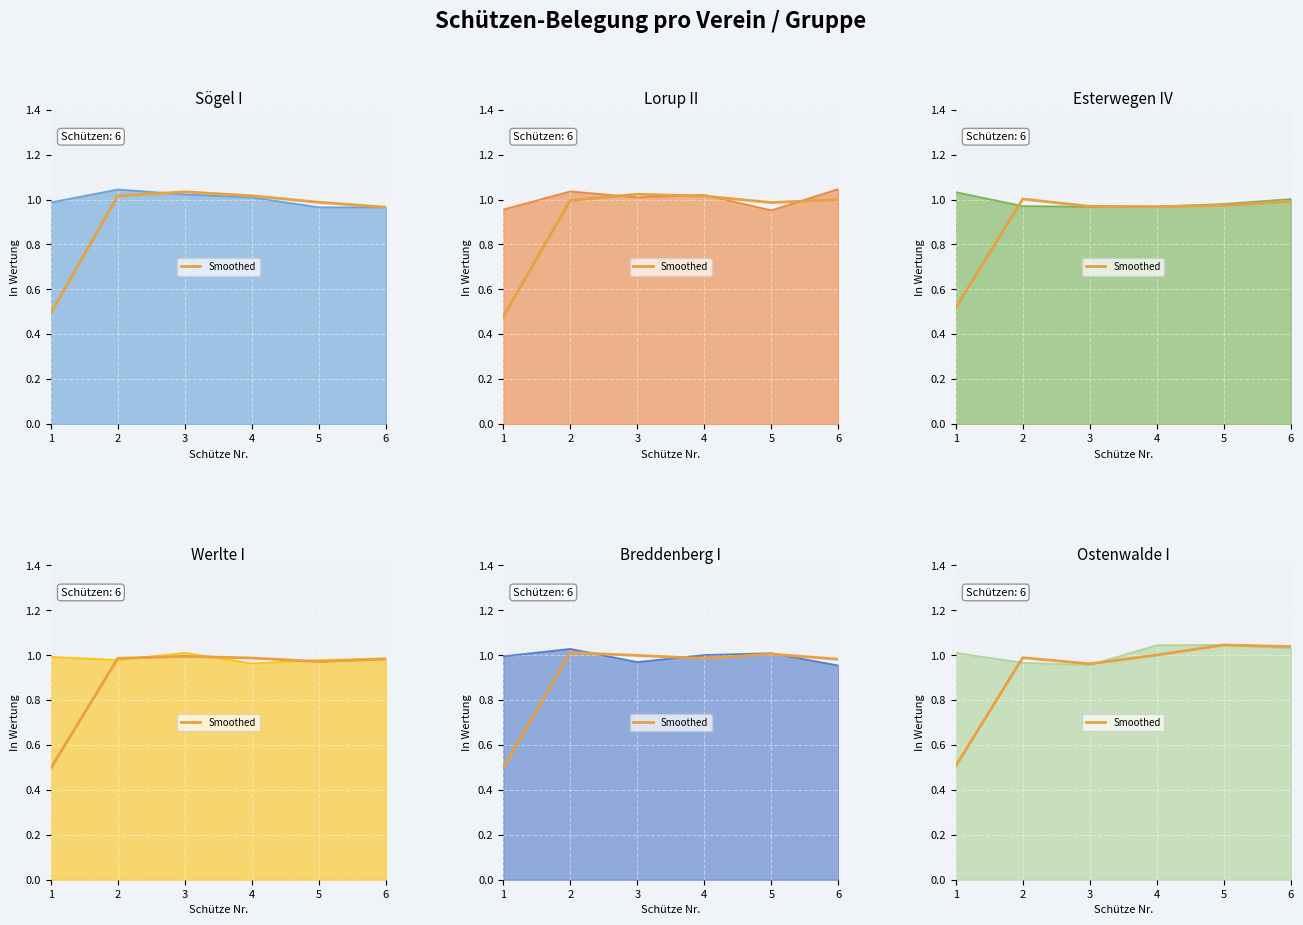

What is the smallest value displayed?

0.5